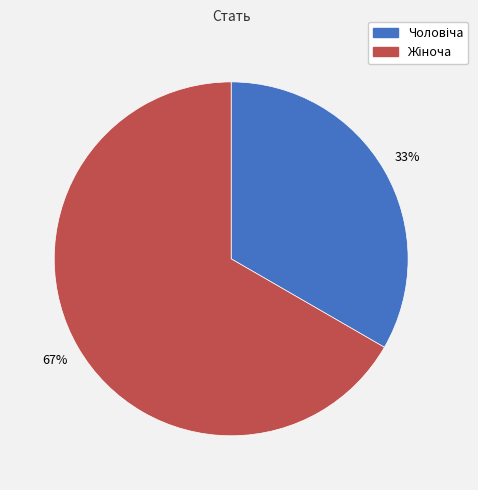

Is there a majority slice in this chart?

Yes